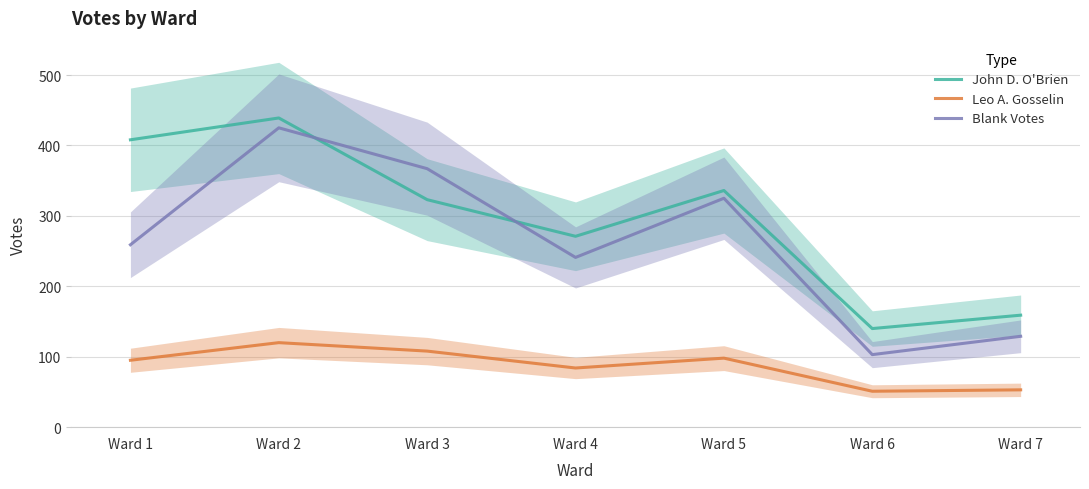

What is the sum of all John D. O'Brien values?

2076